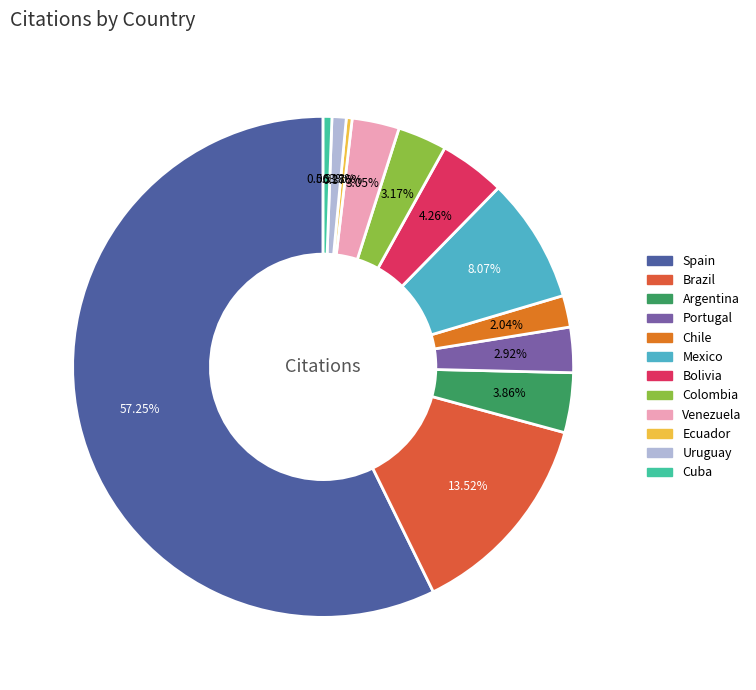

To the nearest percent, what percentage of the pie is Venezuela?

3%